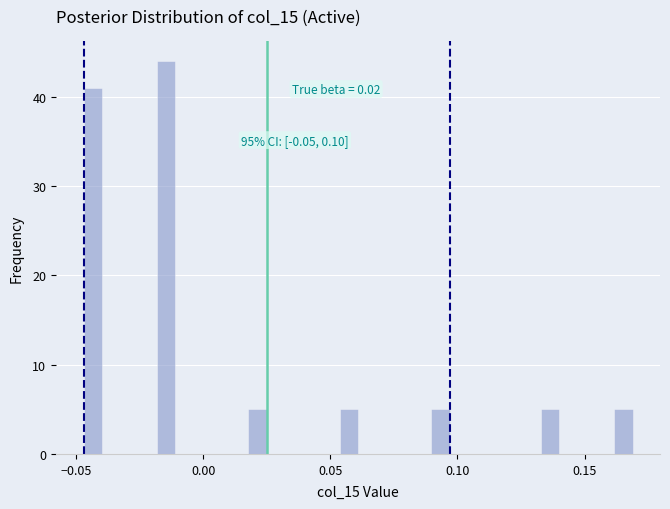

Around what value on the x-axis is the tallest bar? Give the approximate position of its centre, as read against the axis.

-0.015